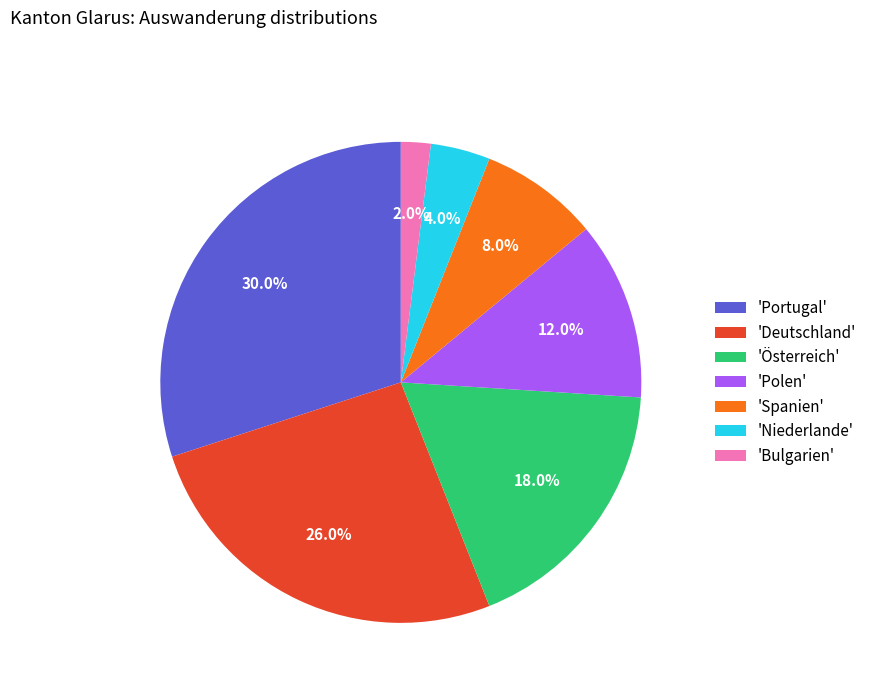

Which has a higher value, 'Deutschland' or 'Spanien'?

'Deutschland'